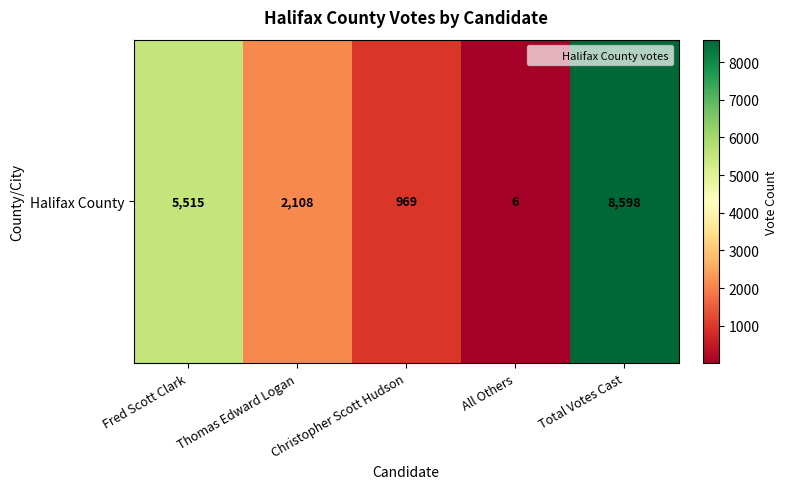

At which category does the chart reach its peak across all series?

Total Votes Cast